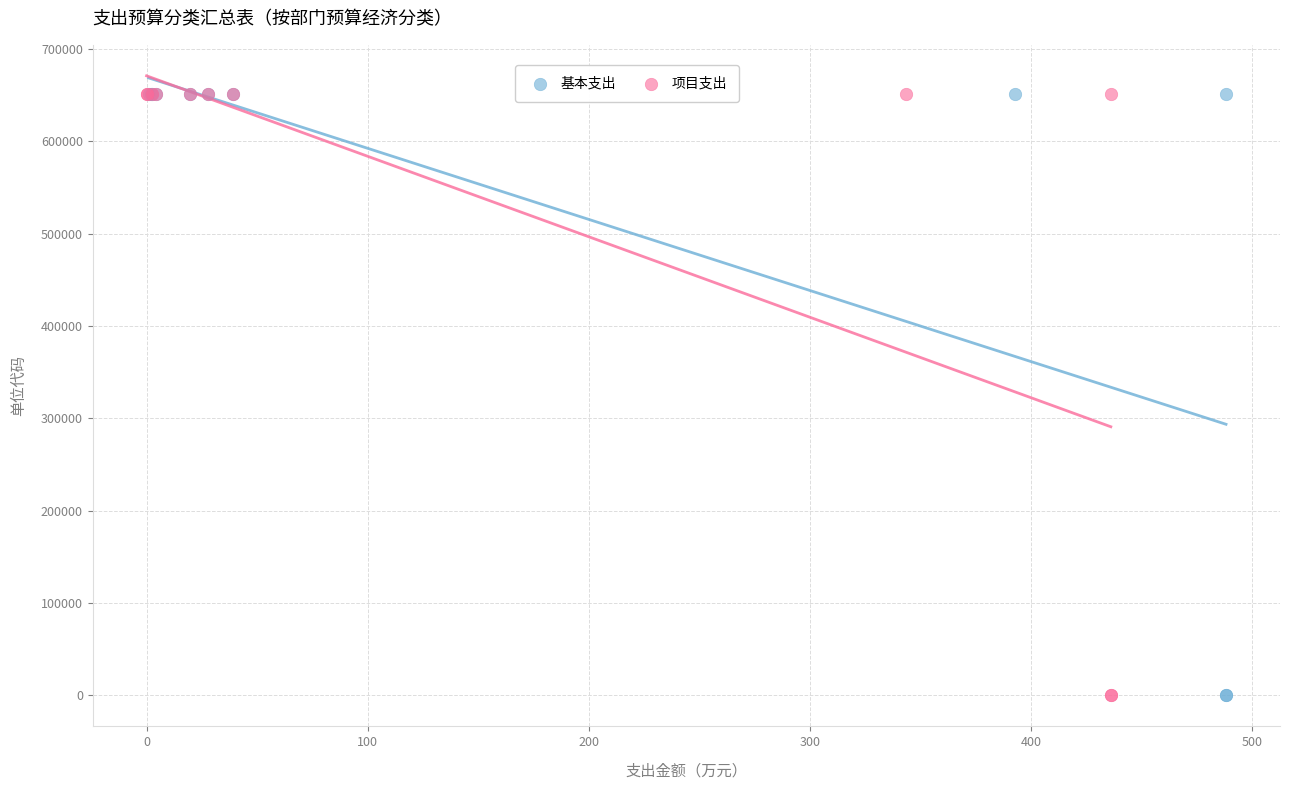

What are all the series names shown in the legend?

基本支出, 项目支出